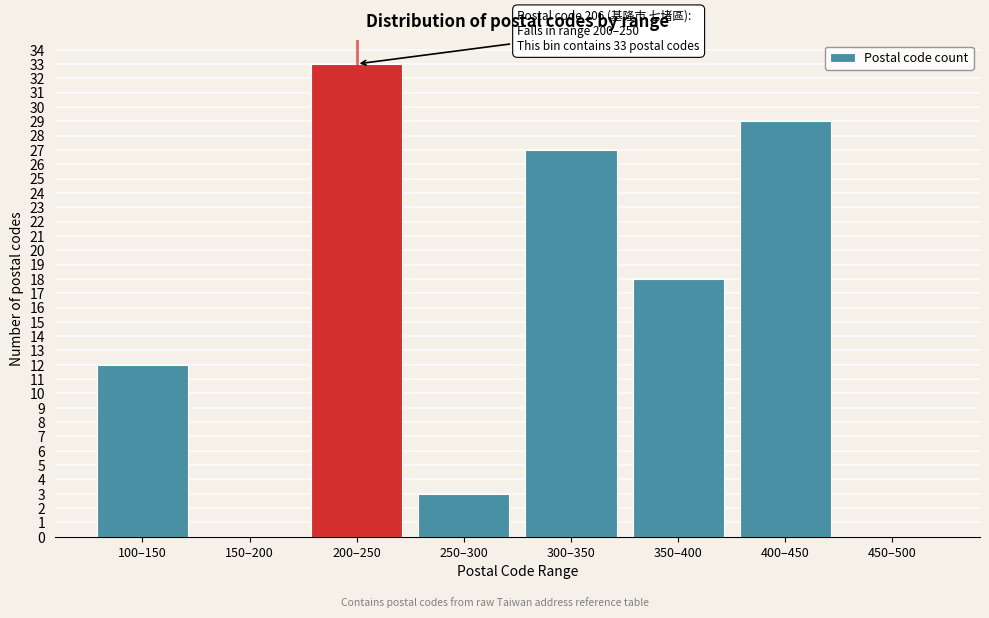

Reading right to left, what are all the values shown in this chart?

450–500=0	400–450=29	350–400=18	300–350=27	250–300=3	200–250=33	150–200=0	100–150=12